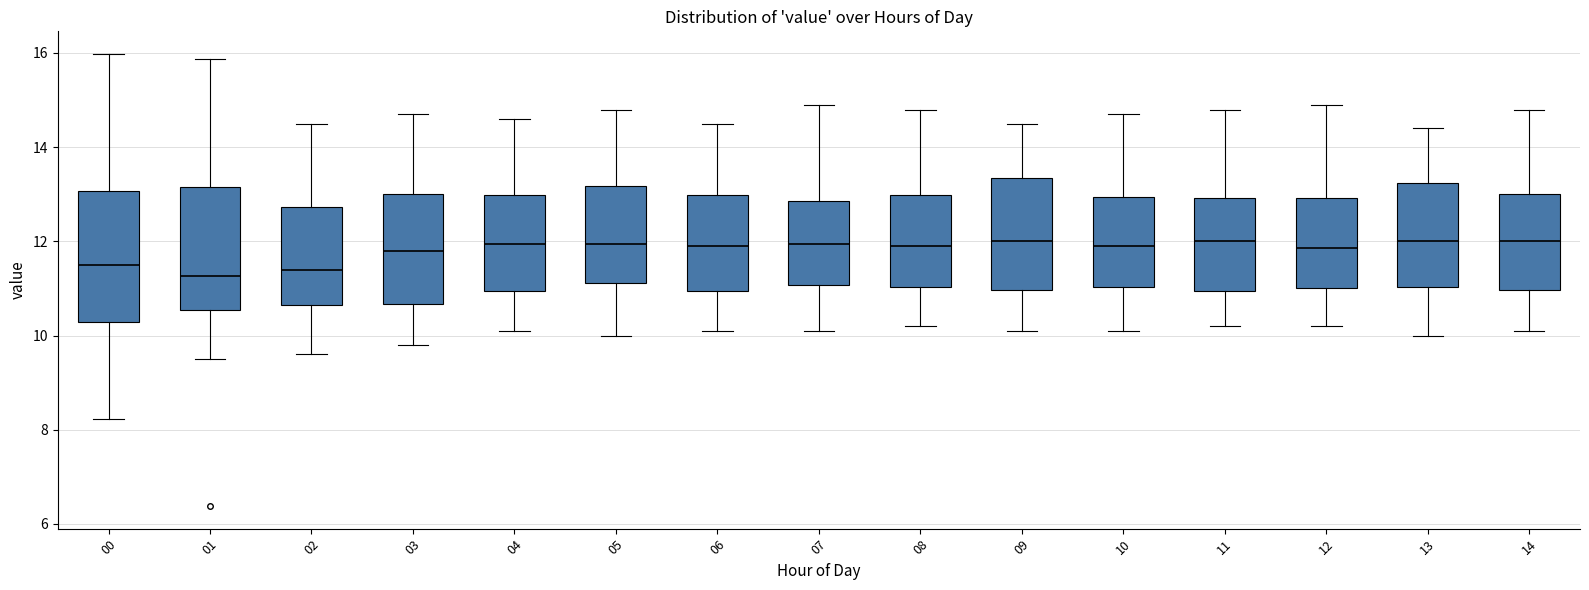

Where does the median line of the box at x = 04 sit on the y-axis? The values are not printed on the chart, so give them approximately, as read against the axis.

12.0